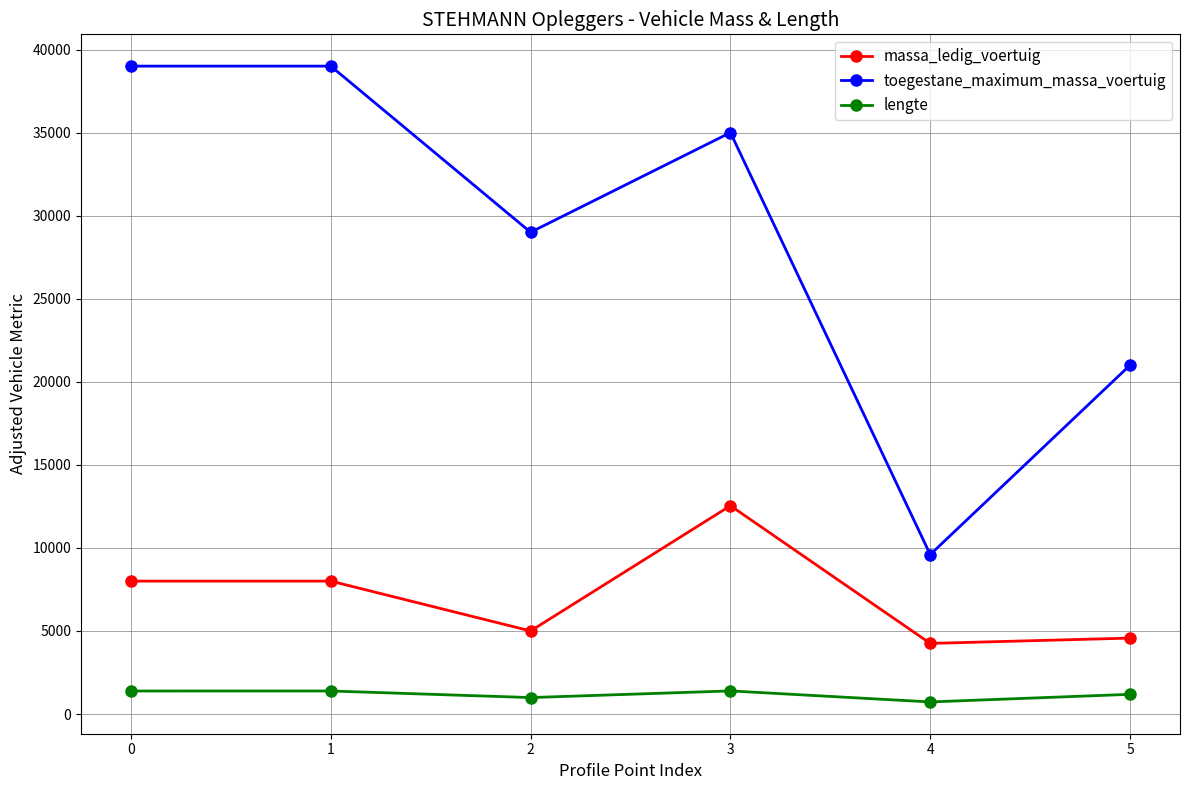

Is it true that toegestane_maximum_massa_voertuig equals 45578 at 2?

False